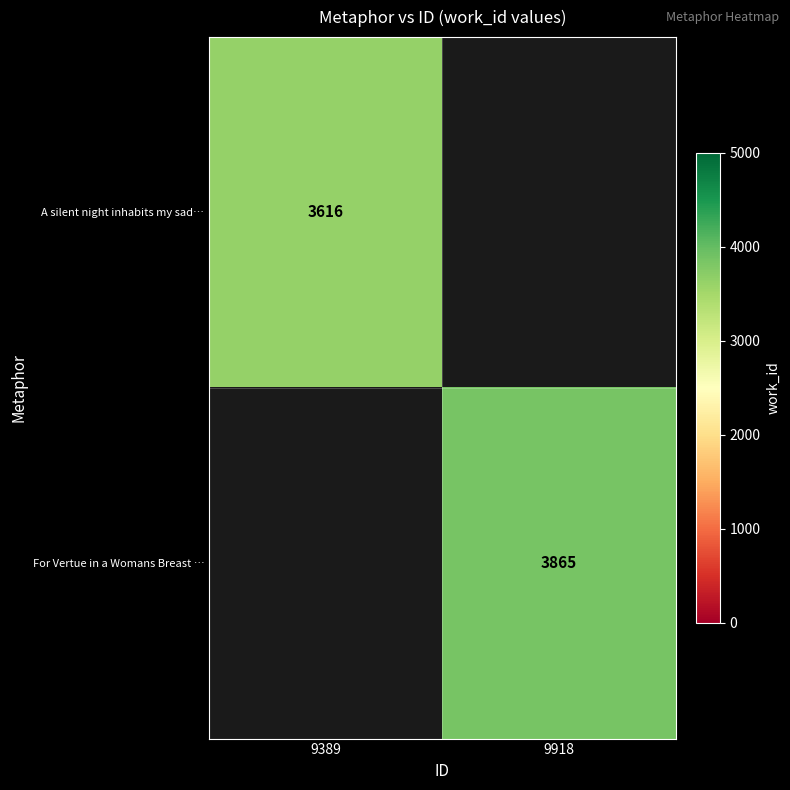

The value of For Vertue in a Womans Breast … at 9918 is 1851. True or false?

False